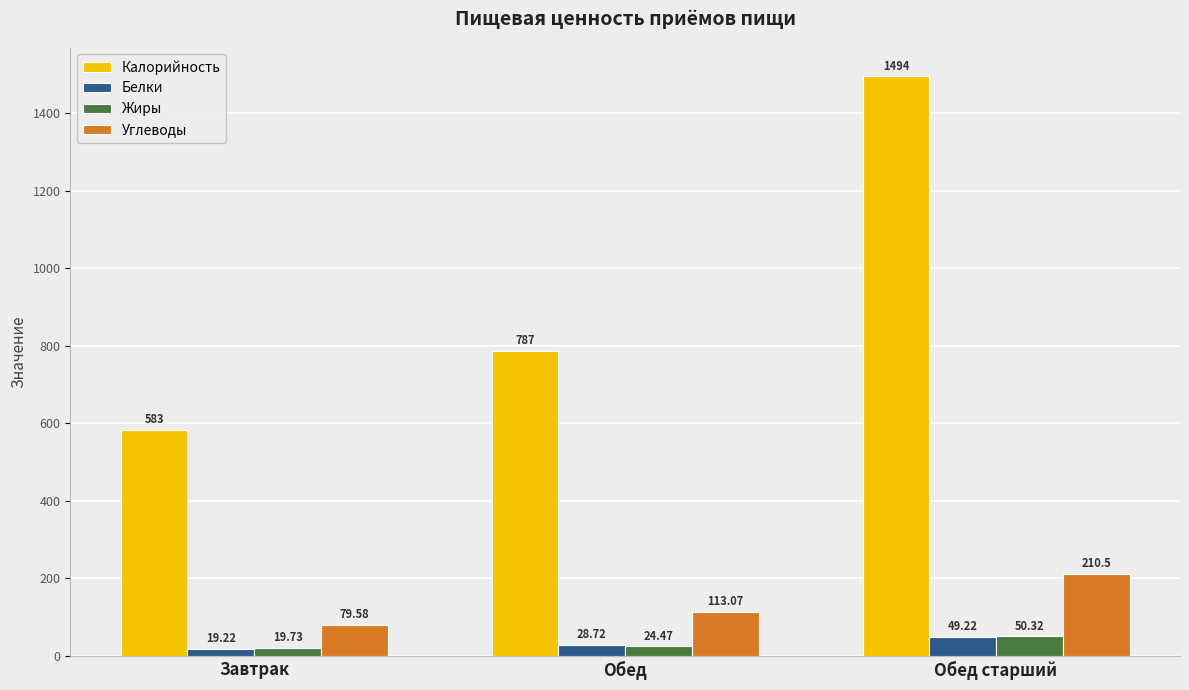

Which series changed the most between Завтрак and Обед?

Калорийность